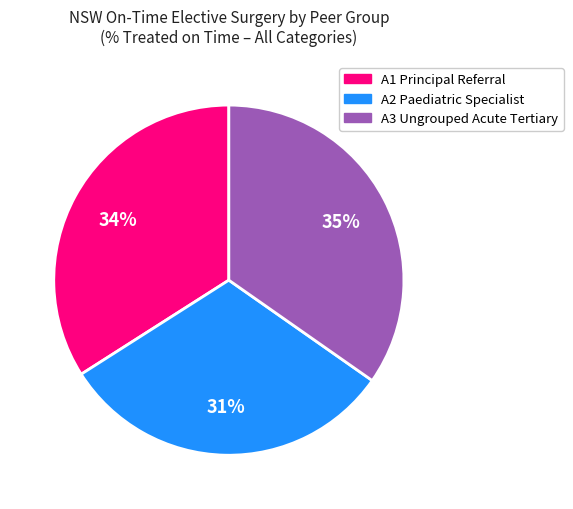

What percentage is the A2 Paediatric Specialist slice, to the nearest percent?

31%